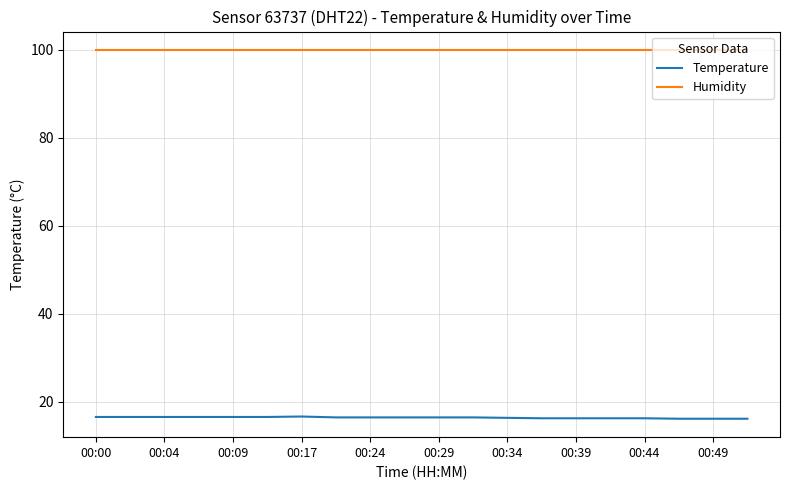

List the series in order of their peak value, highest first.

Humidity, Temperature